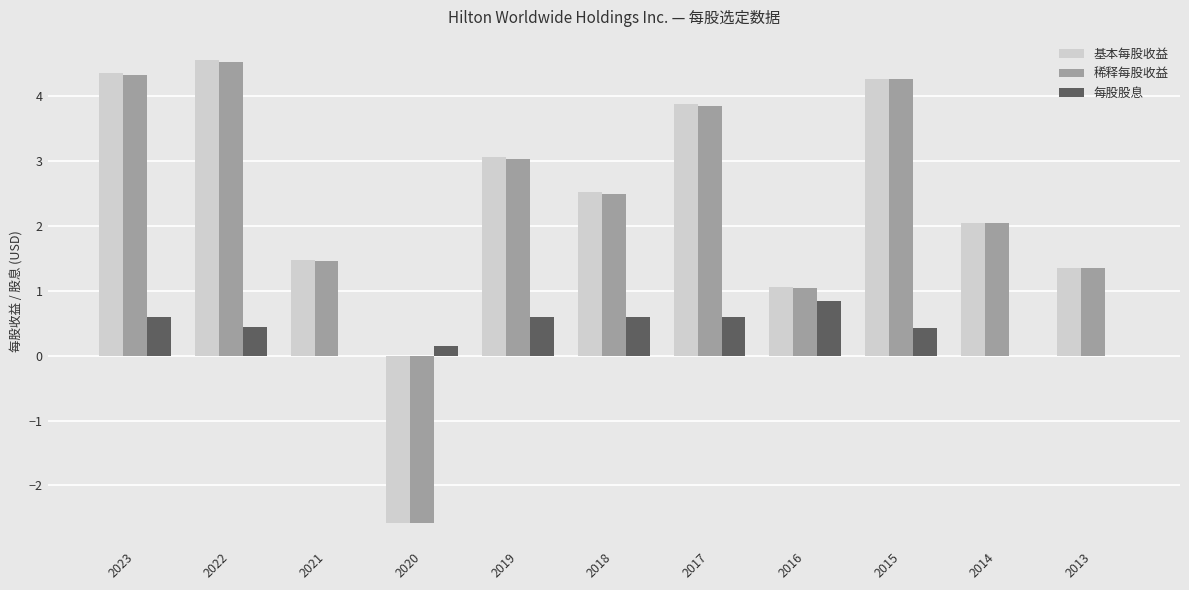

Is it true that 基本每股收益 equals 1.7 at 2023?

False